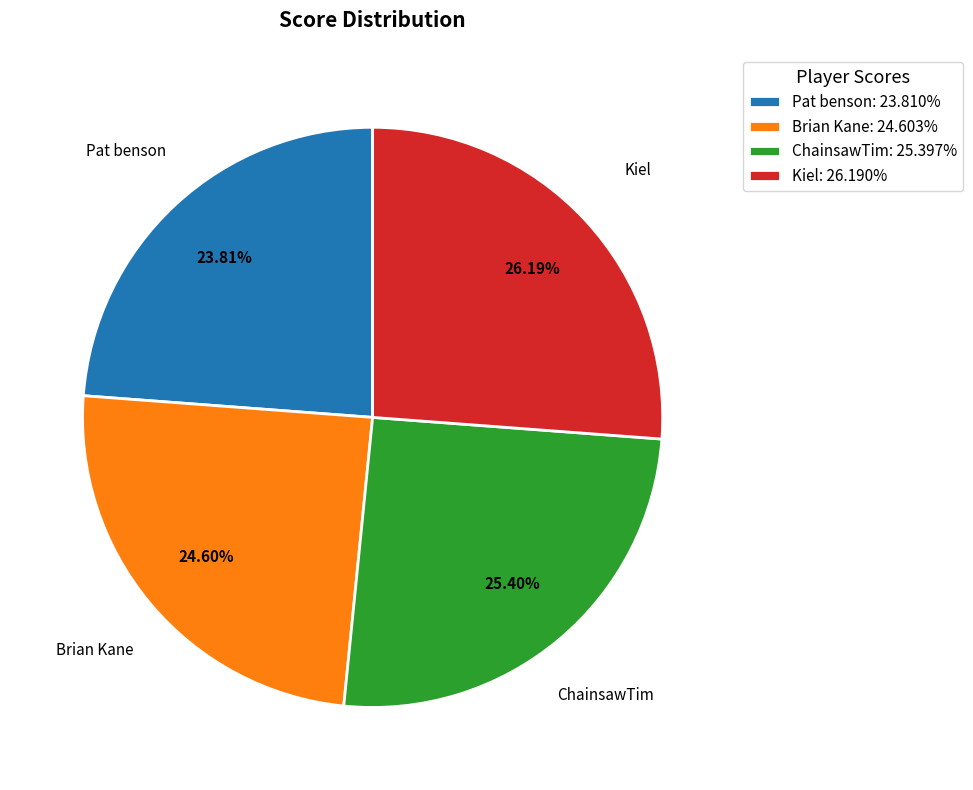

What is the smallest slice in the pie chart?

Pat benson